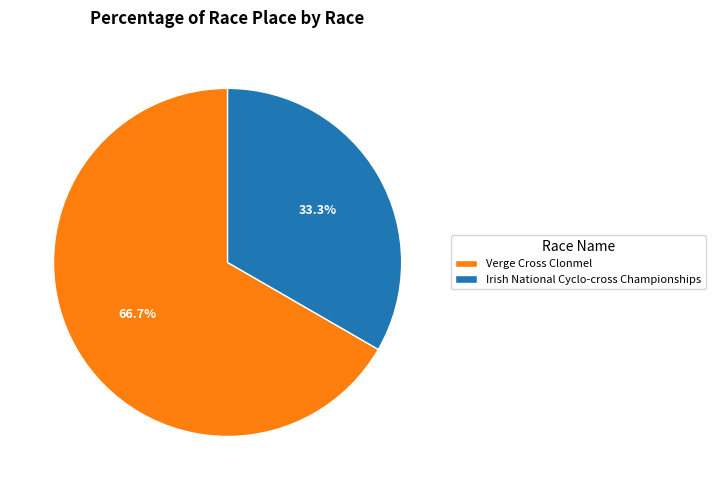

Rank the categories by value from highest to lowest.

Verge Cross Clonmel, Irish National Cyclo-cross Championships